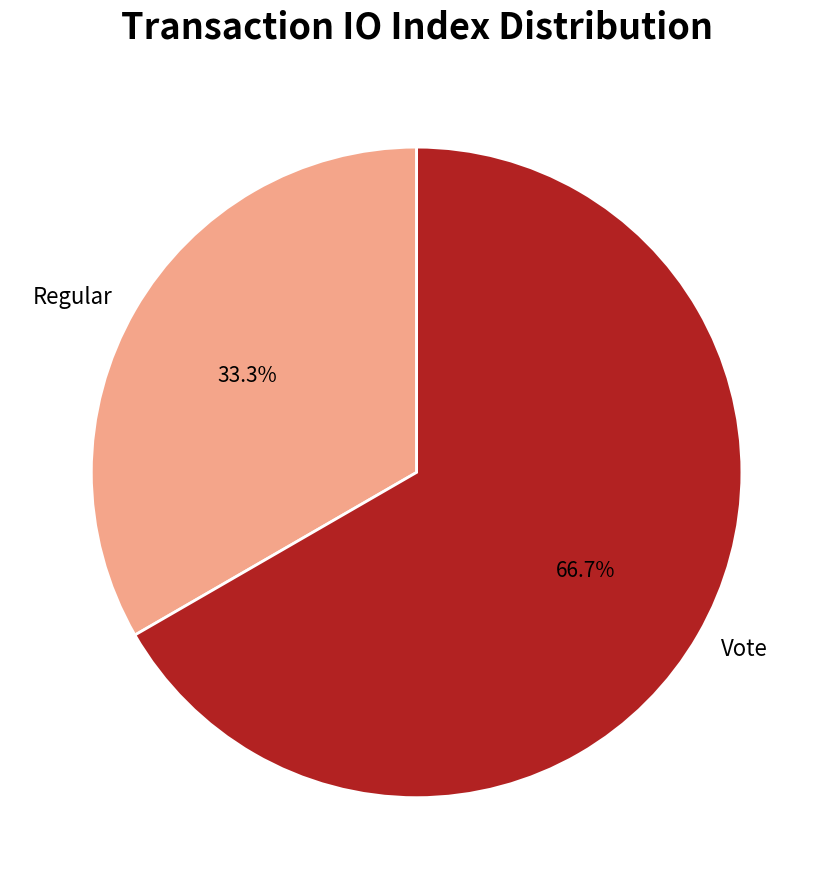

To the nearest percent, what percentage of the pie is Regular?

33%